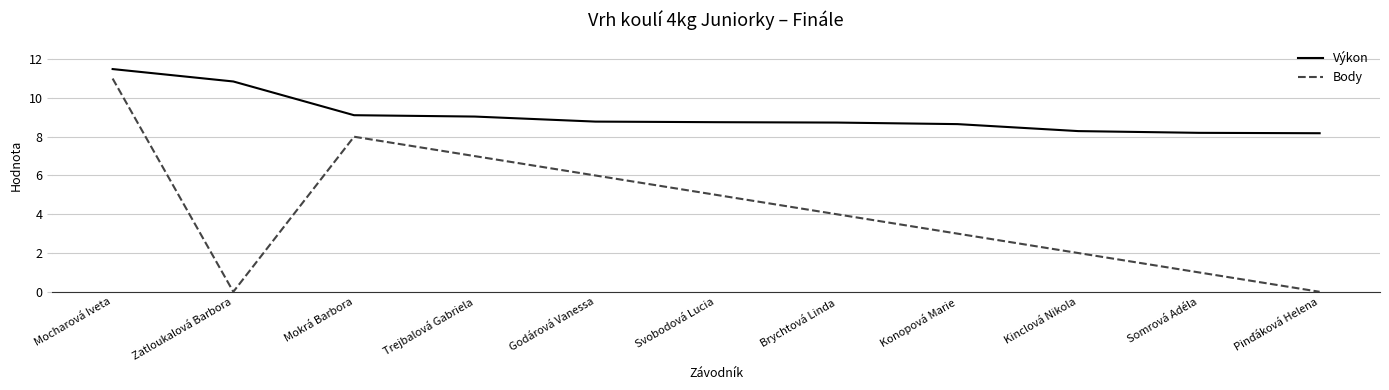

Rank the series by their average value, from highest to lowest.

Výkon, Body